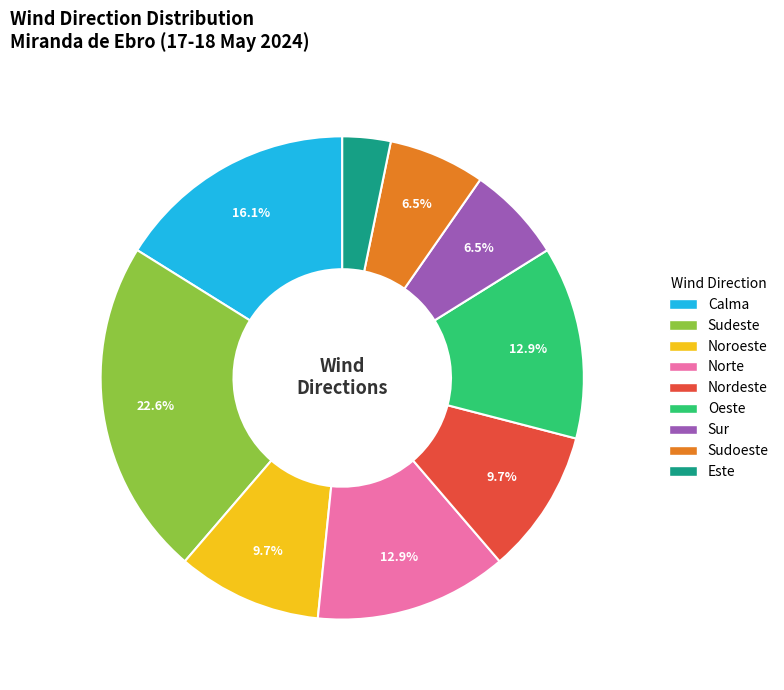

Count the number of slices in the pie.

9